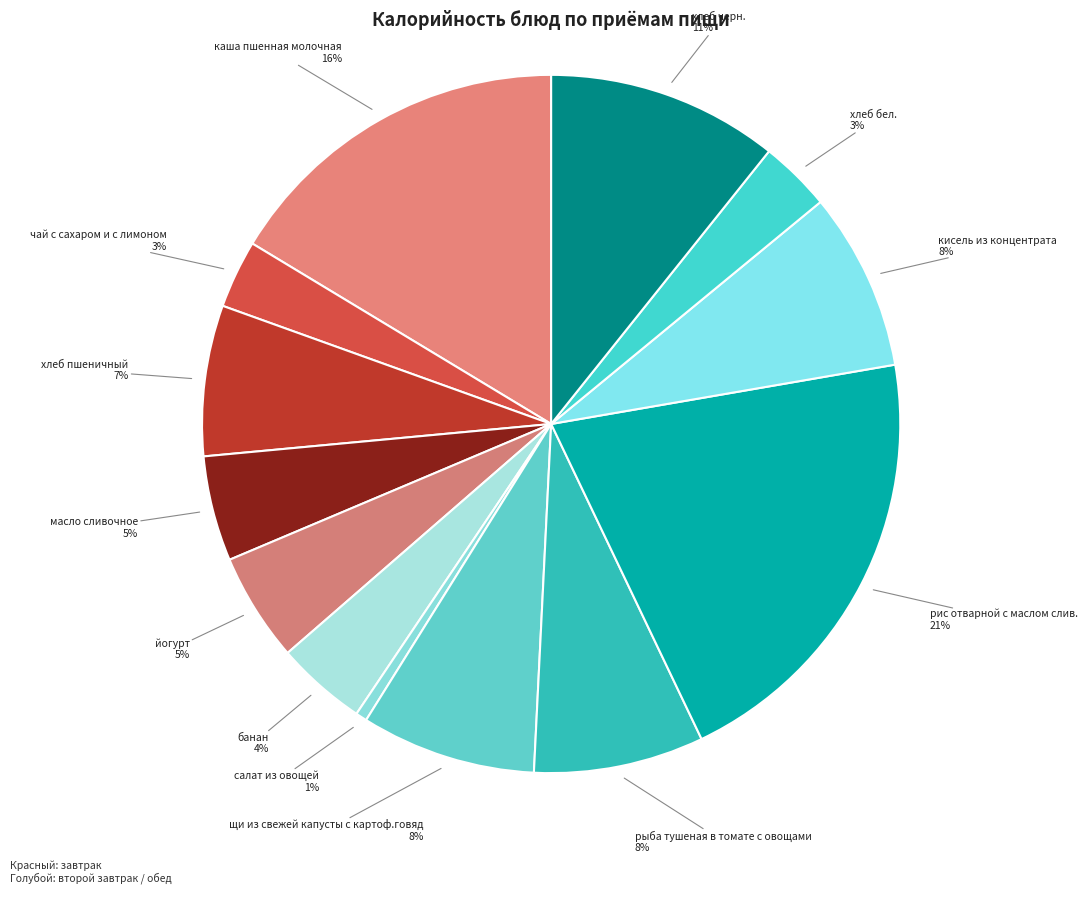

How many slices are in this pie chart?

13